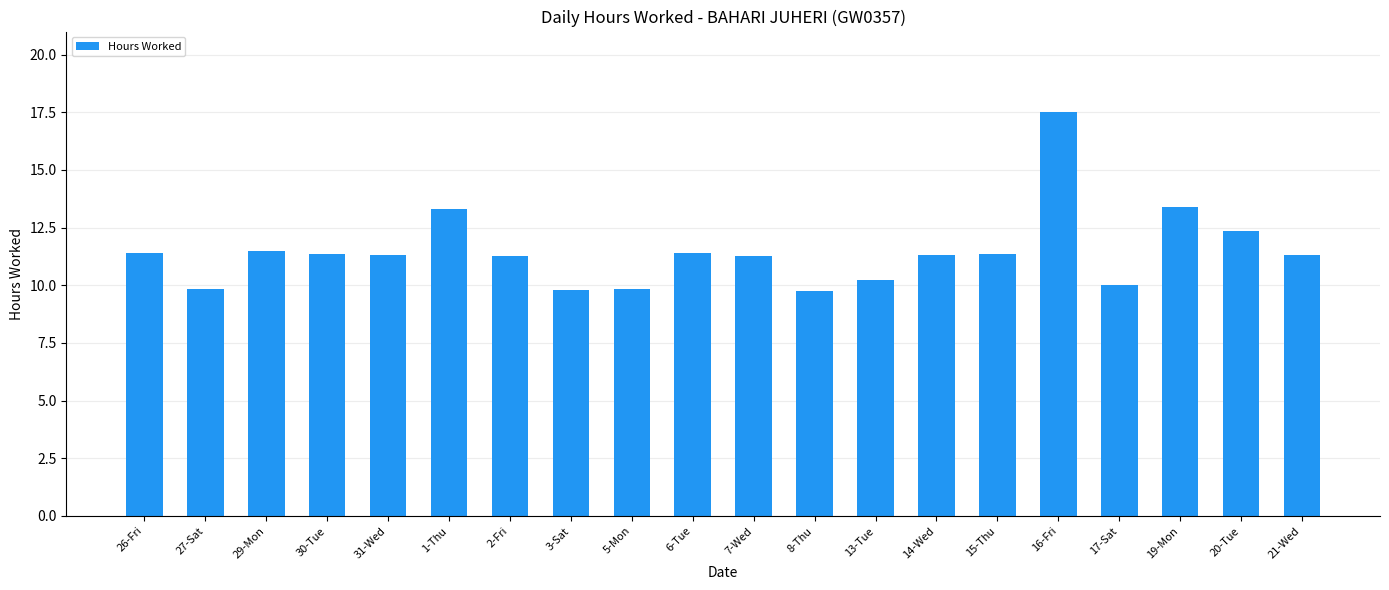

Between 3-Sat and 15-Thu, which is larger?

15-Thu